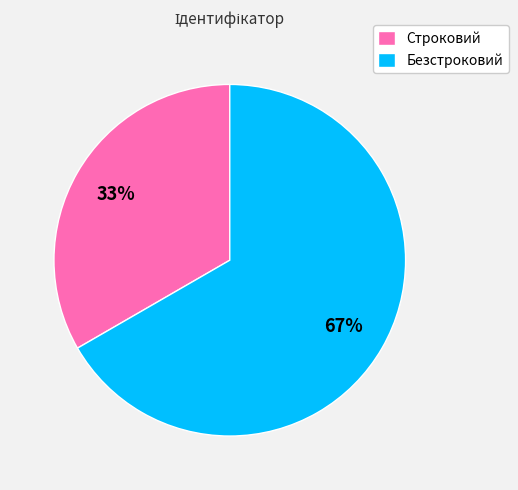

Which slice is the smallest?

Строковий